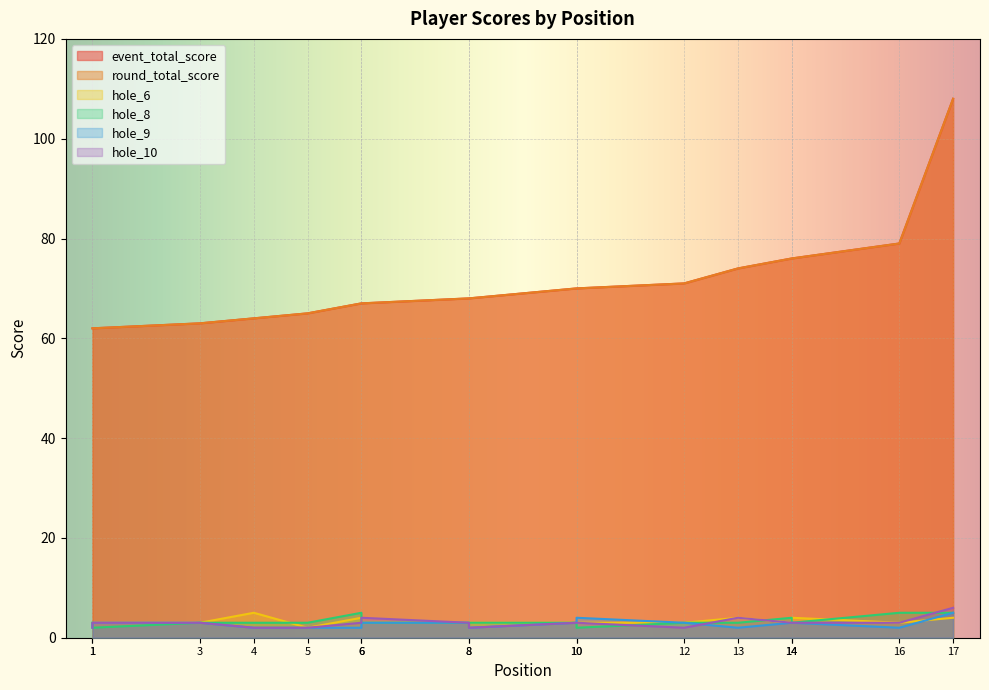

Where does the hole_9 series first go above 3?

10